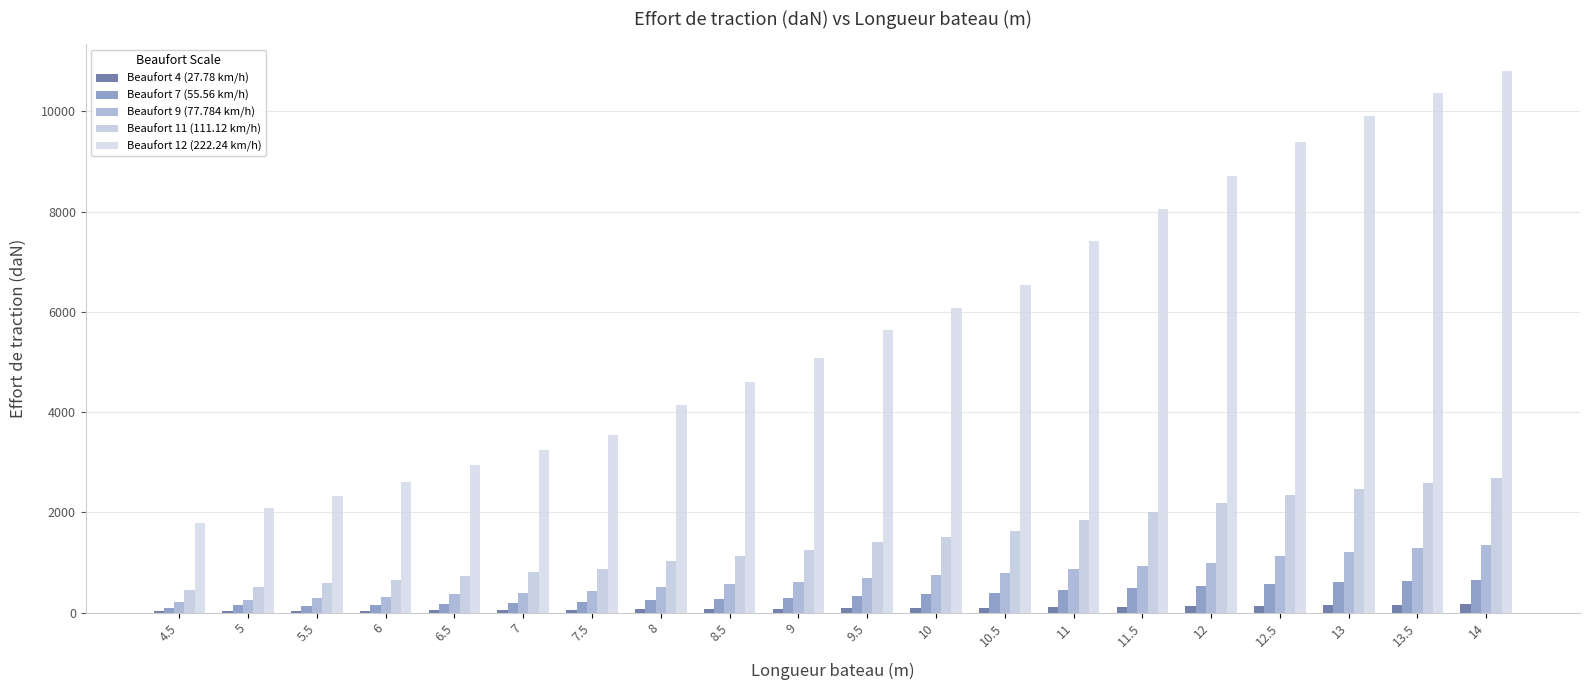

At which category is the sum across all series the highest?

14